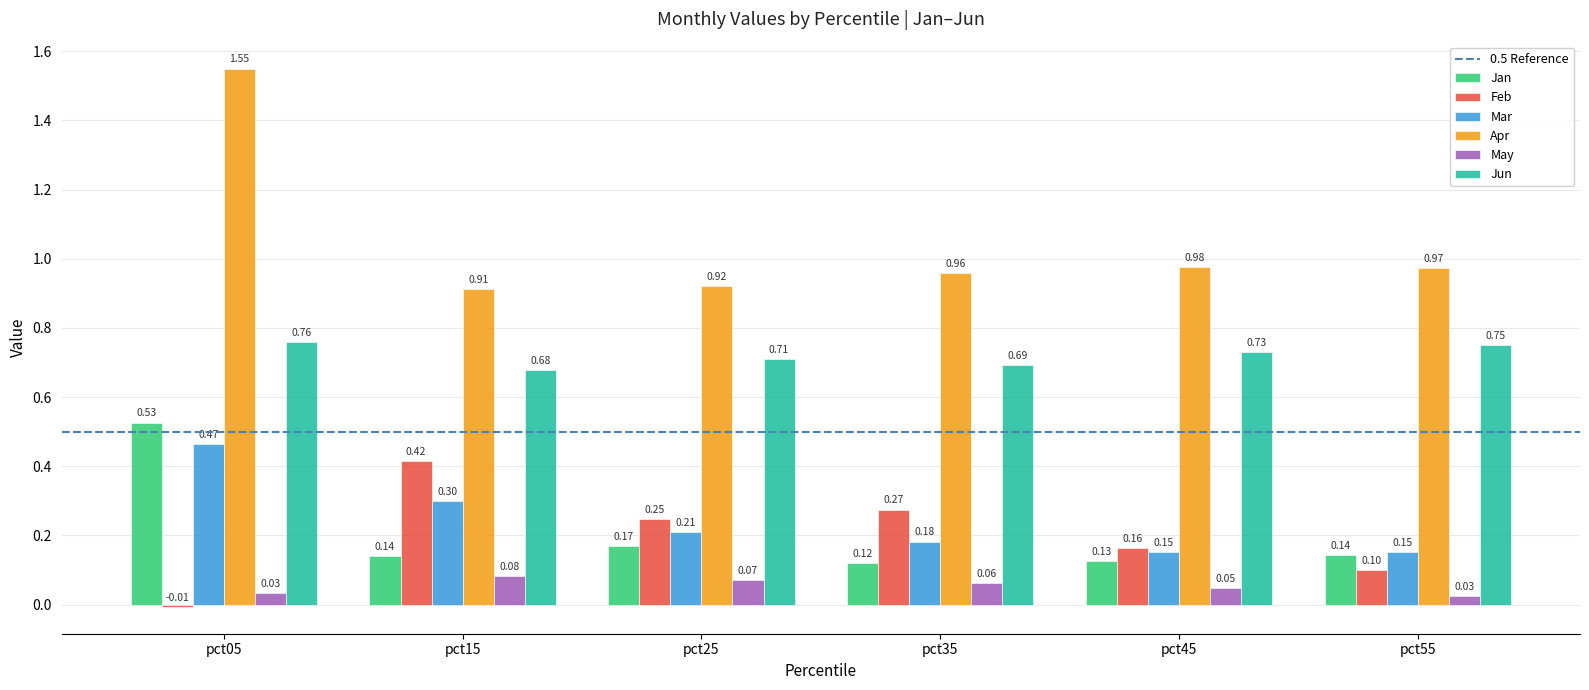

What is the difference between the highest and lowest values at pct05?

1.6